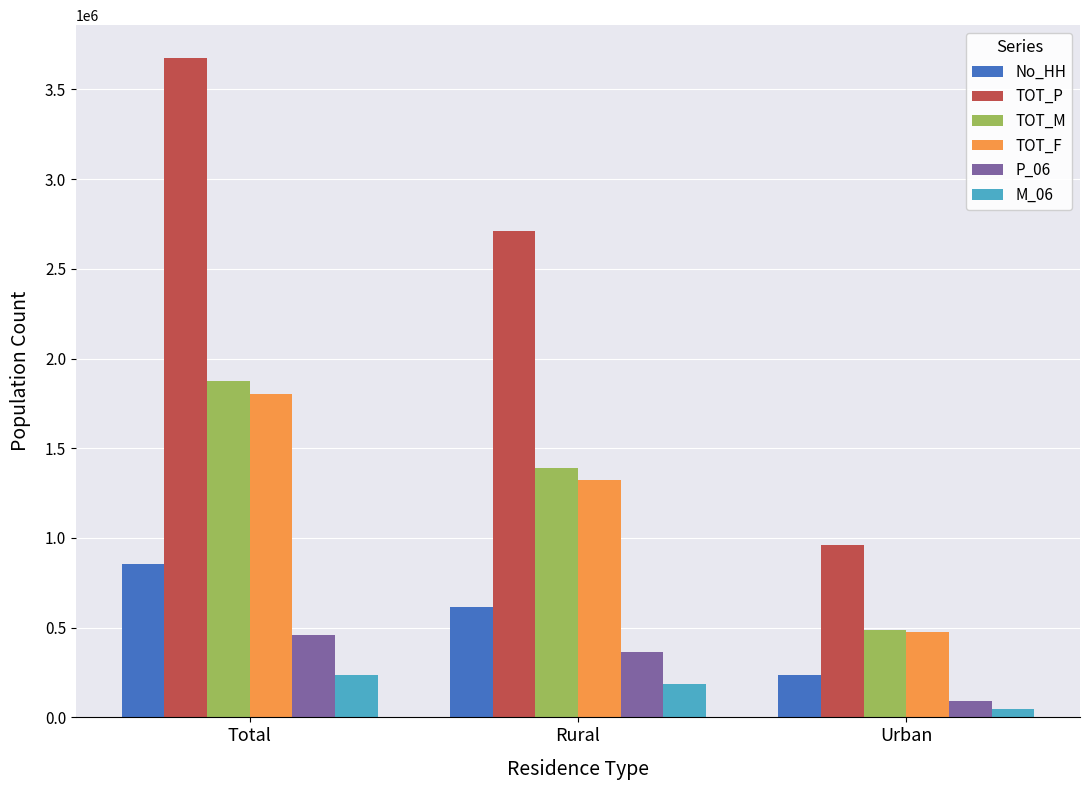

Rank the categories by M_06 value from highest to lowest.

Total, Rural, Urban